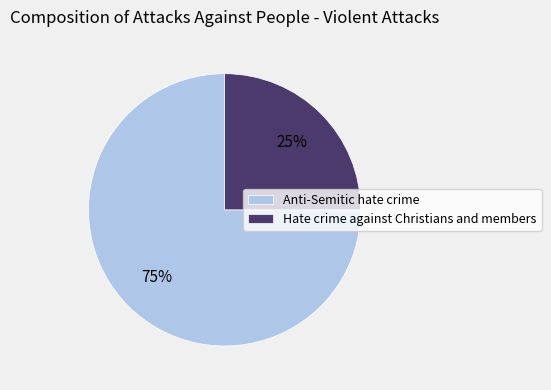

To the nearest percent, what is the combined percentage of Anti-Semitic hate crime and Hate crime against Christians and members?

100%